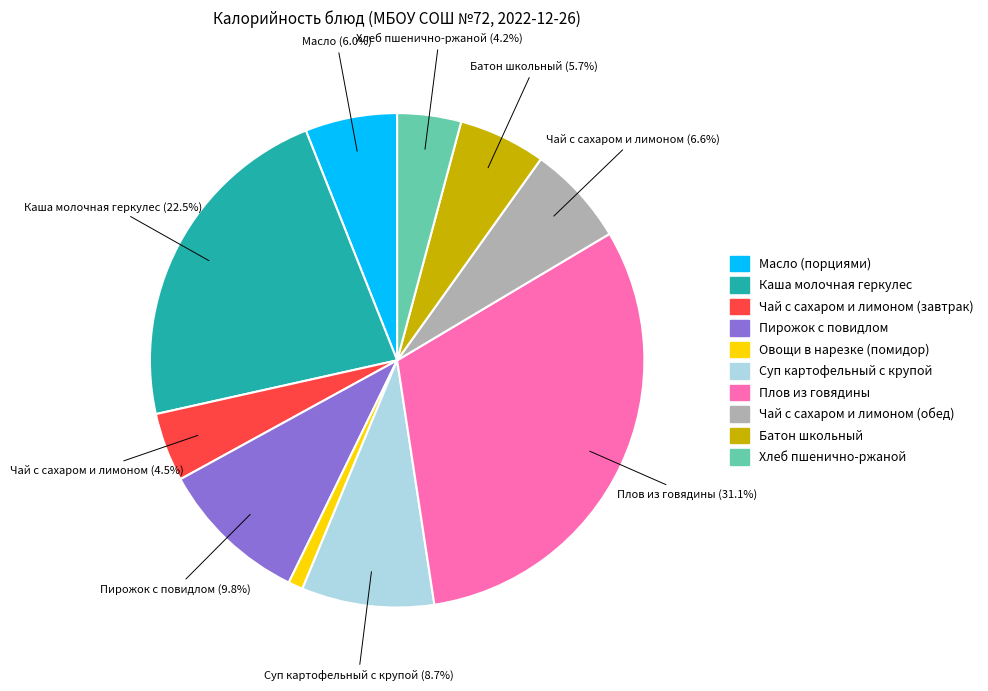

Approximately how many times larger is the value at Каша молочная геркулес compared to Пирожок с повидлом?

2.3